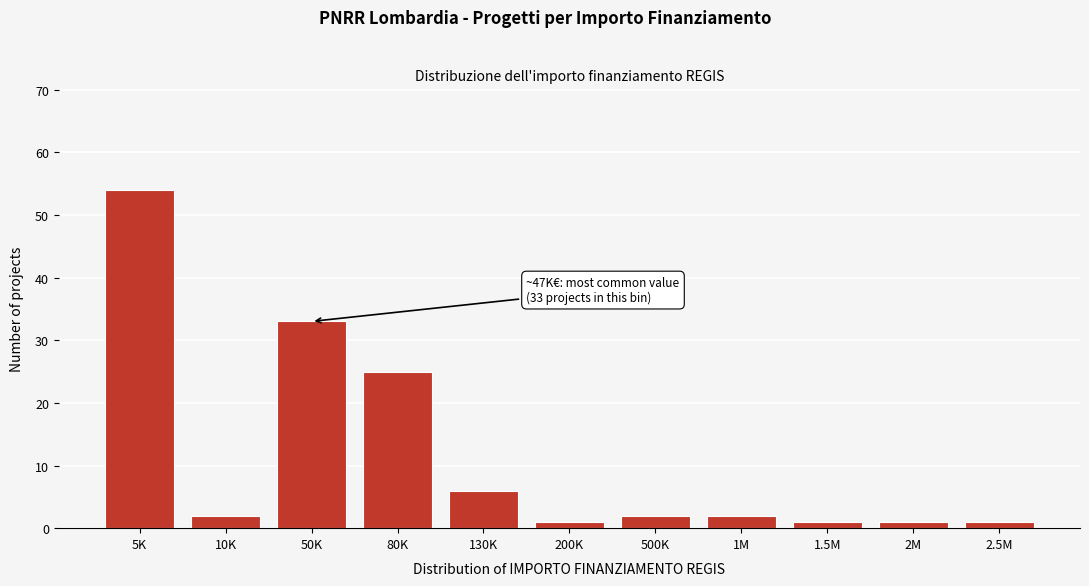

Reading left to right, what are all the values shown in this chart?

54	2	33	25	6	1	2	2	1	1	1